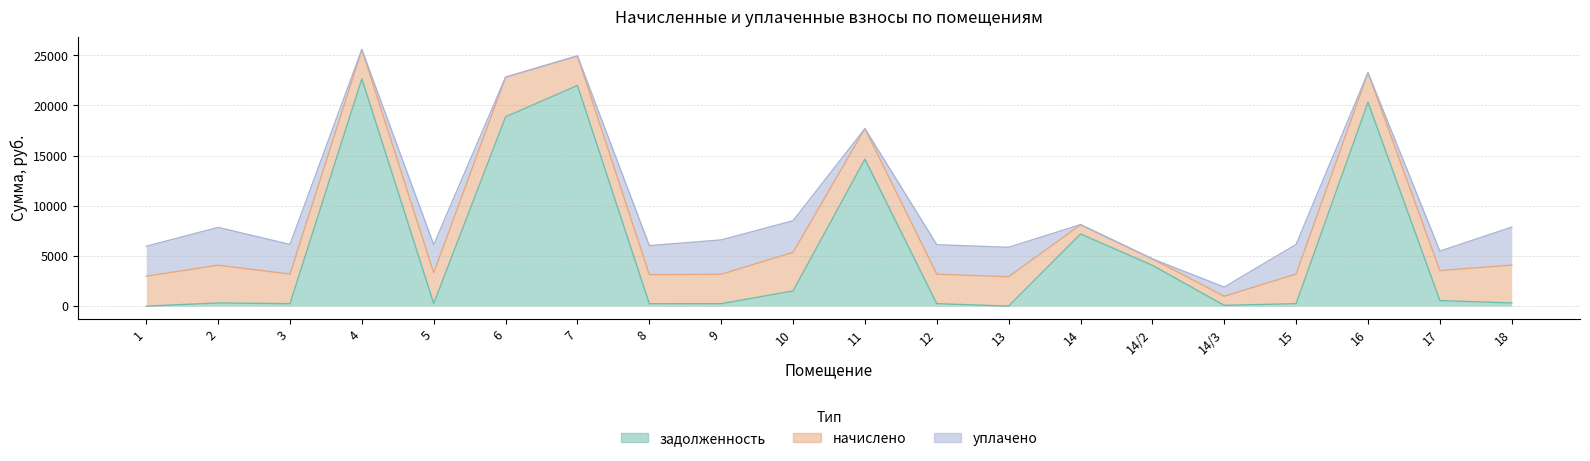

How many interior local peaks does the задолженность series have?

6